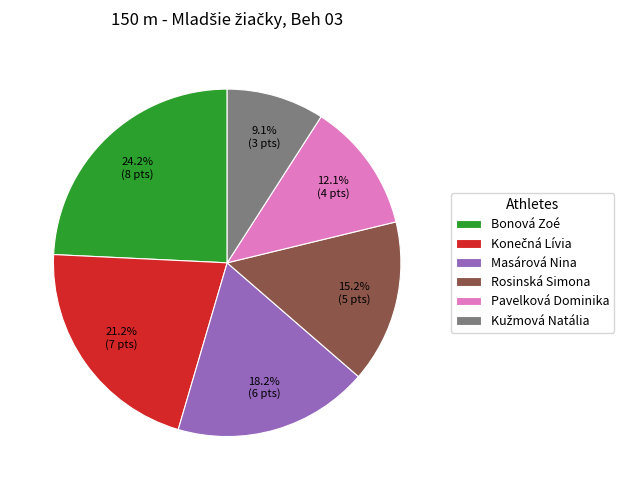

Which slice is the largest?

Bonová Zoé